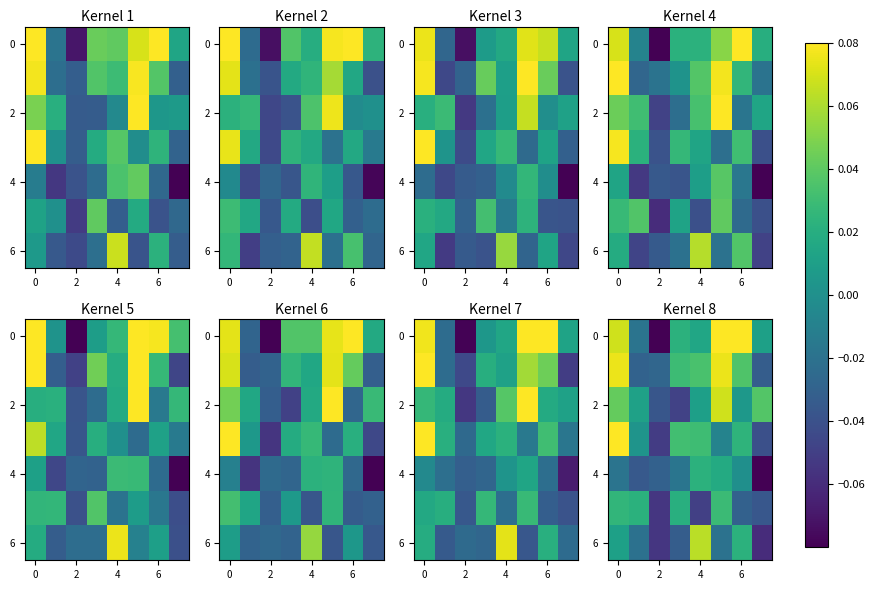

True or false: row_4 has a value of 0.0 at 5.

True